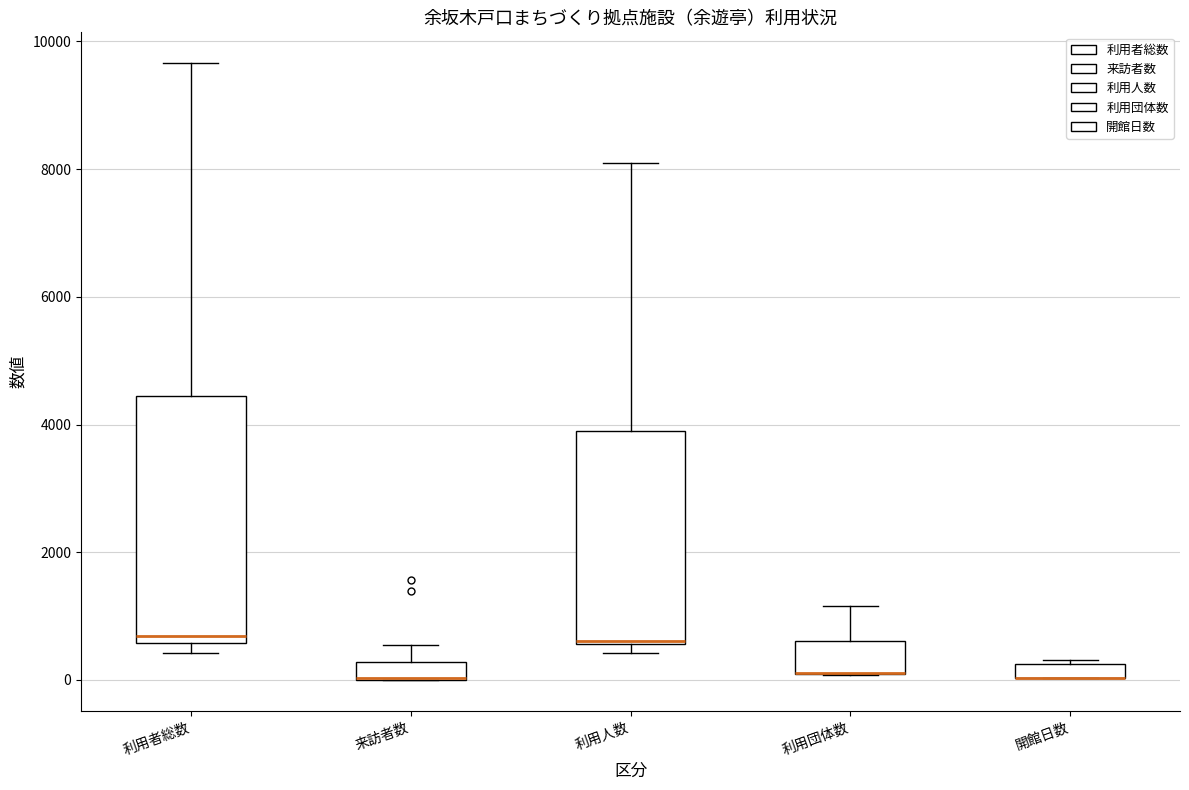

Where is the upper edge of the box for 来訪者数 on the y-axis? The values are not printed on the chart, so give them approximately, as read against the axis.

200